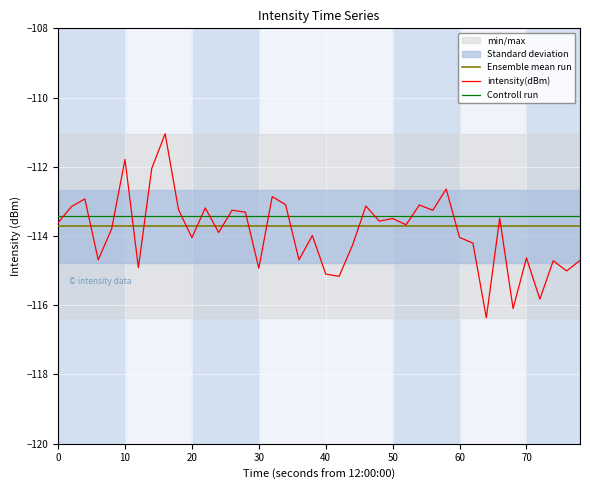

Is this an area chart (filled region under the line)?

No